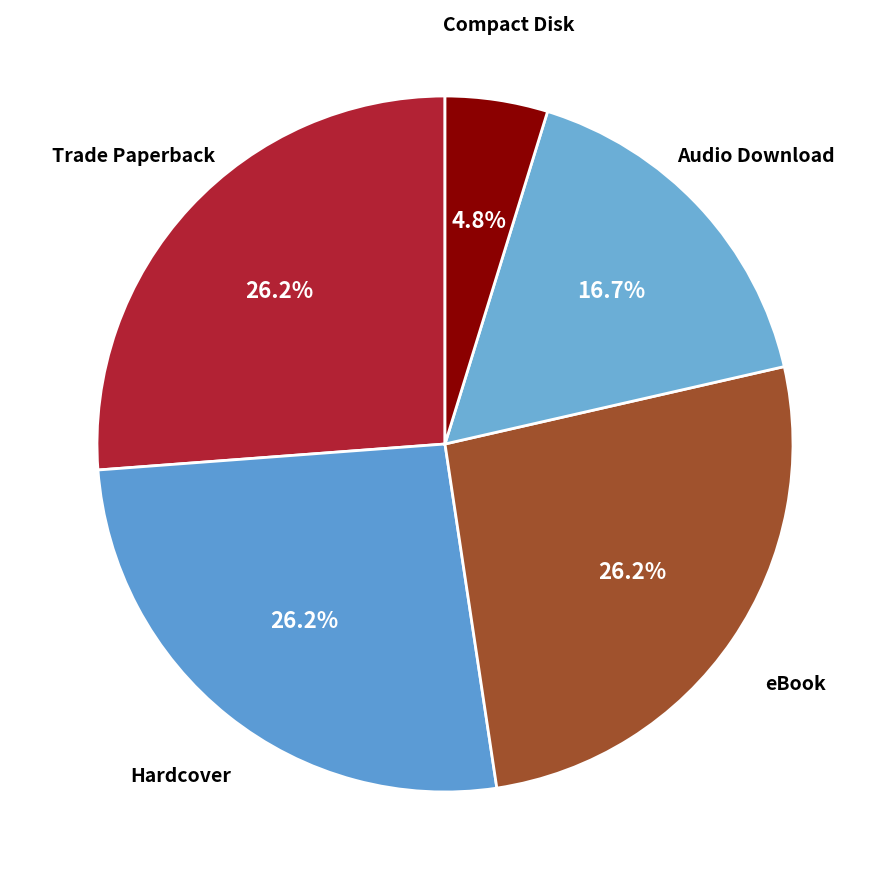

Do eBook and Audio Download together represent more than half of the pie?

No